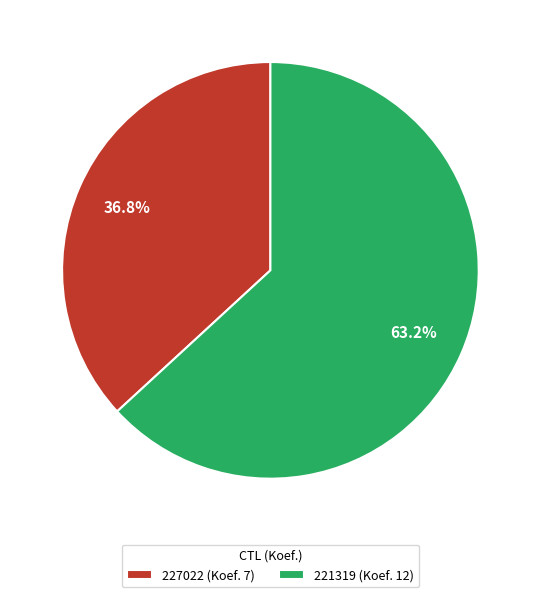

To the nearest percent, what is the difference between the largest and smallest slice percentages?

26%